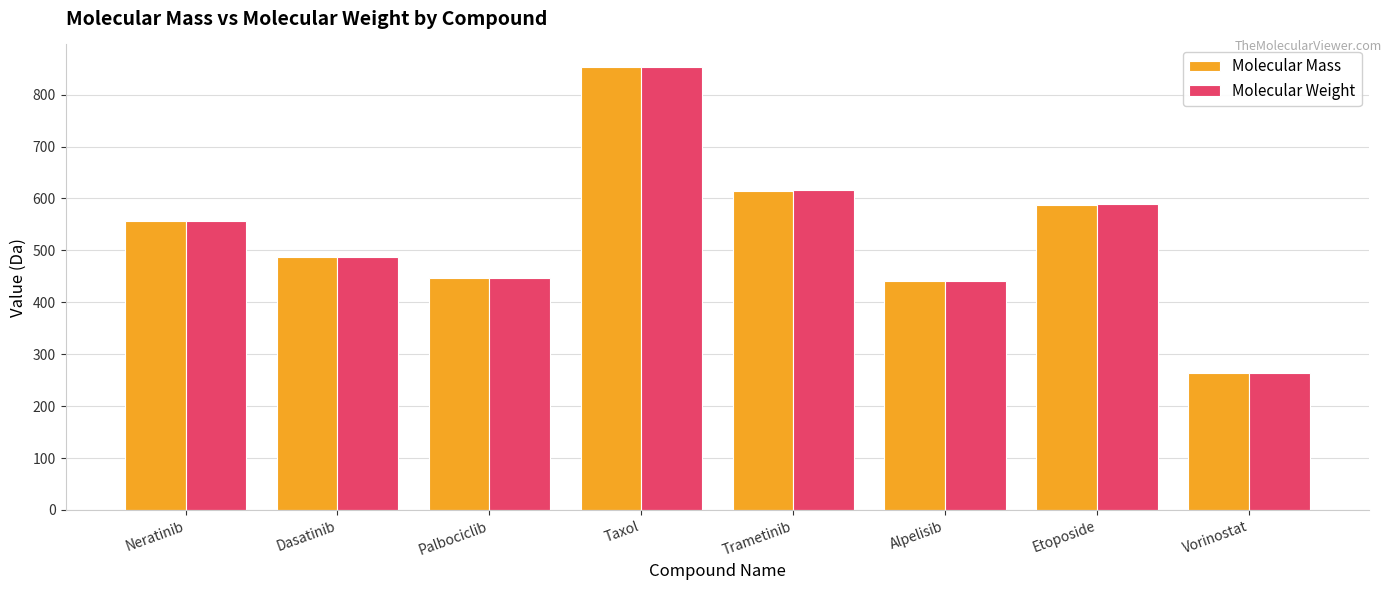

What is the sum of all Molecular Weight values?

4256.2